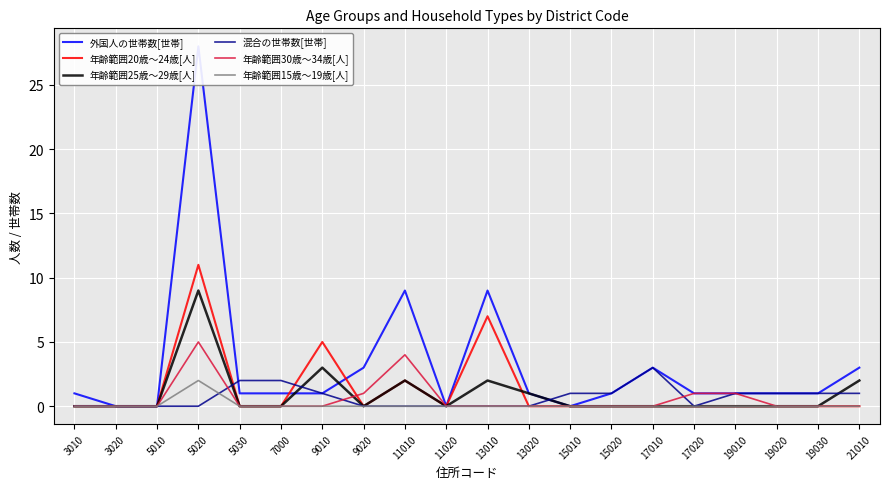

What is the average value of the 混合の世帯数[世帯] series?

1